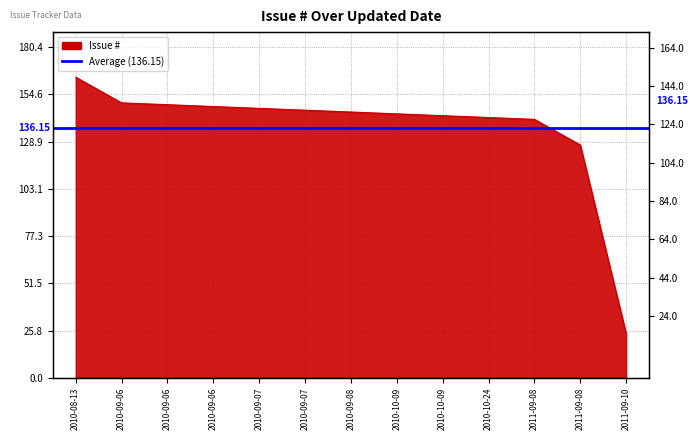

What is the maximum value shown in the chart?

164